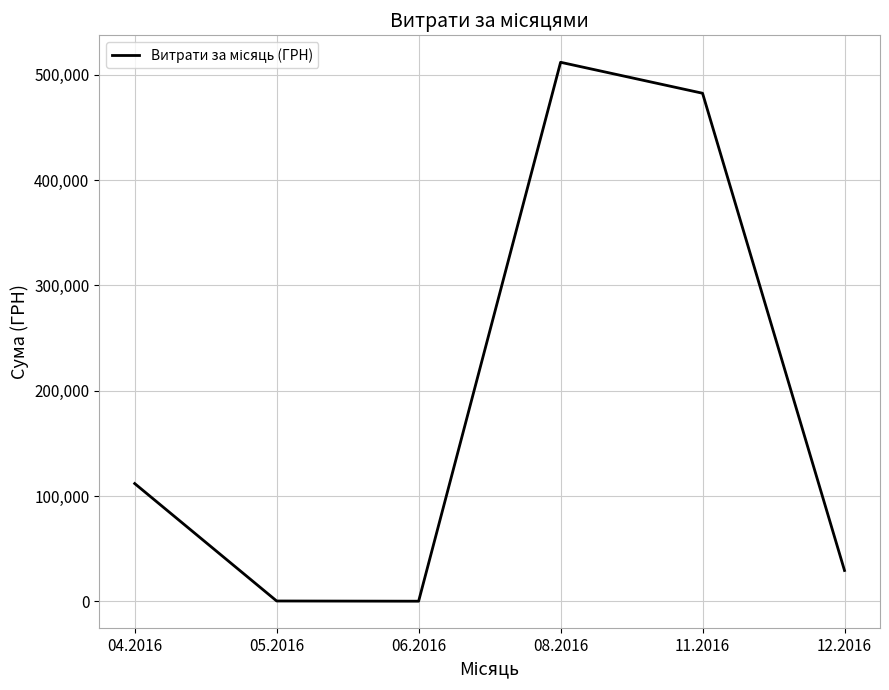

What is the difference between the values at 04.2016 and 12.2016?

82502.1